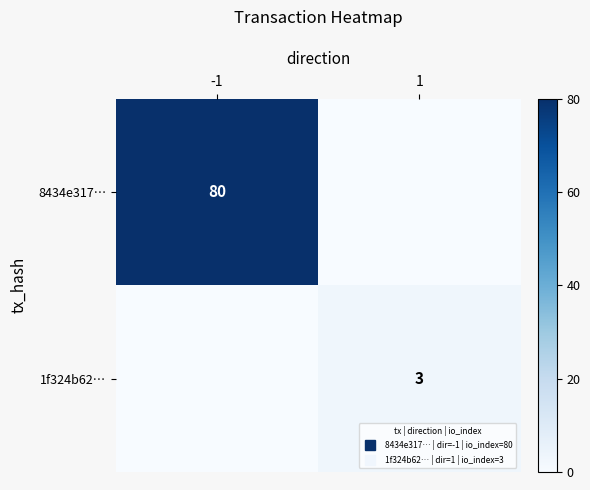

How many categories are shown in the chart?

2